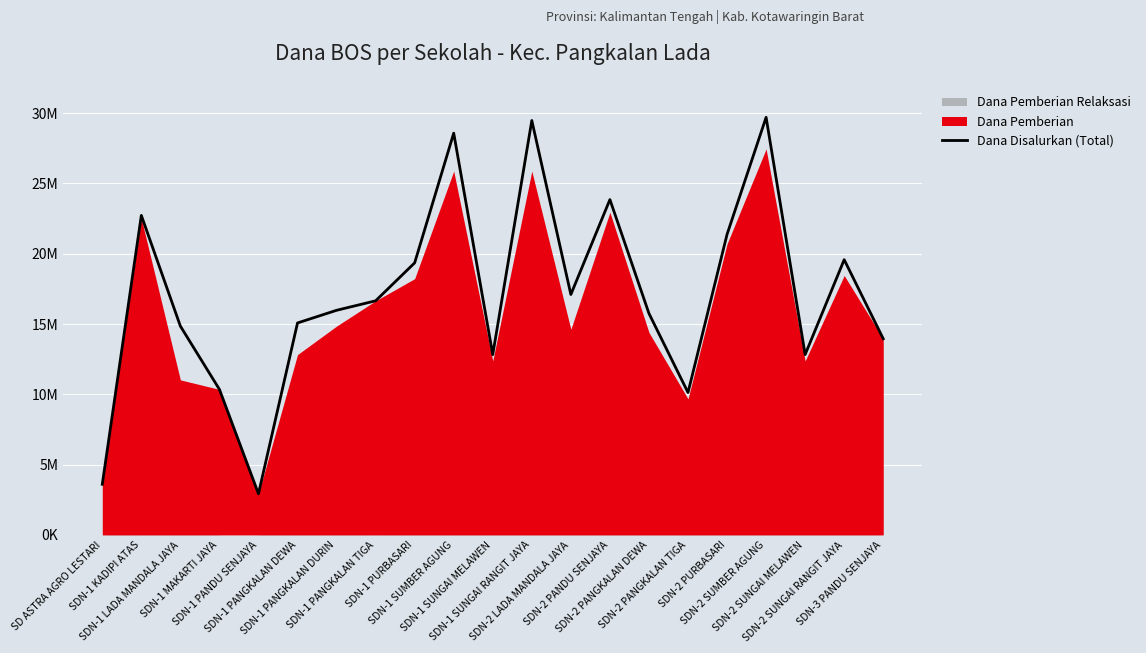

Which category has the lowest value across all series?

SDN-1 PANDU SENJAYA